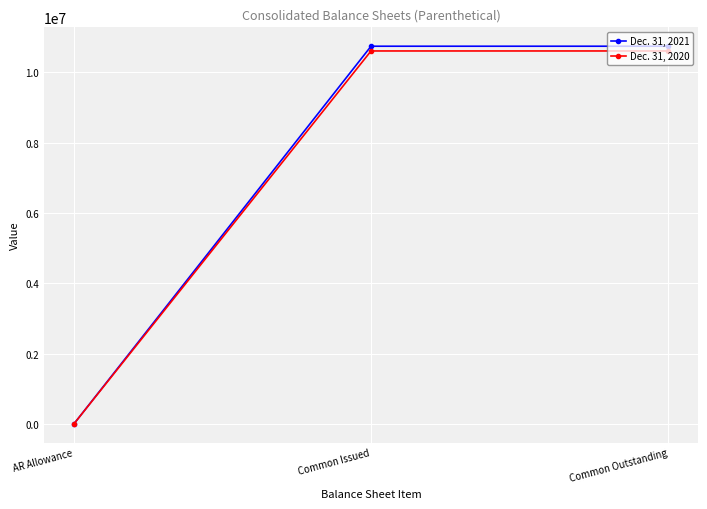

What position from the right is AR Allowance?

3